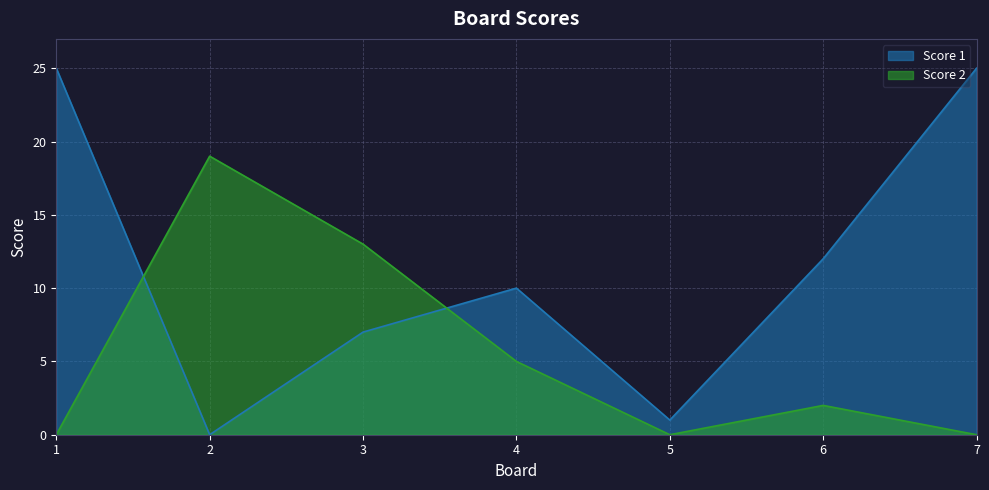

List the labels in order of Score 2 value, largest first.

2, 3, 4, 6, 1, 5, 7